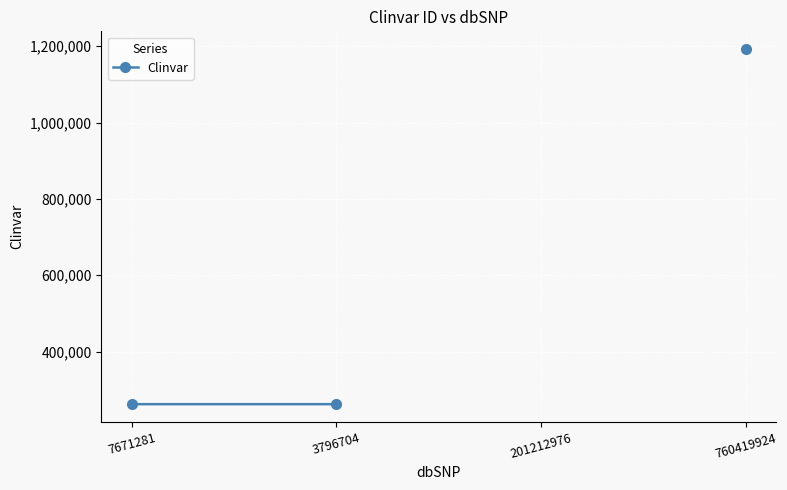

Where is the data nearest to the value 727244?

3796704